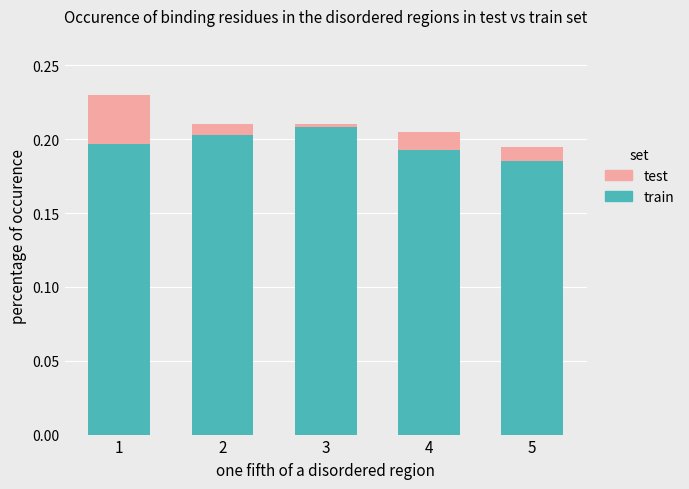

At which label is train closest to 0?

5